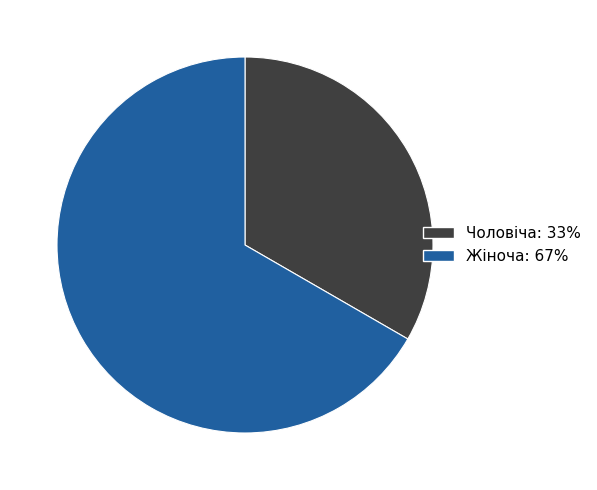

How many segments does this pie chart have?

2